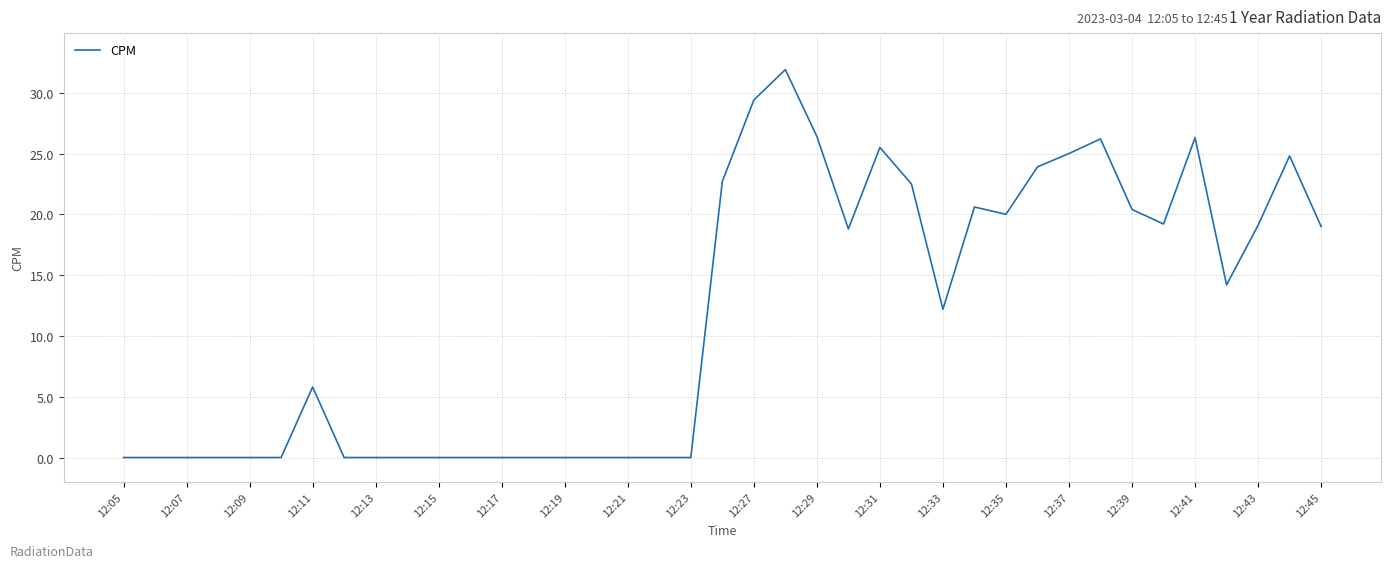

What is the difference between the maximum and minimum values?

31.9